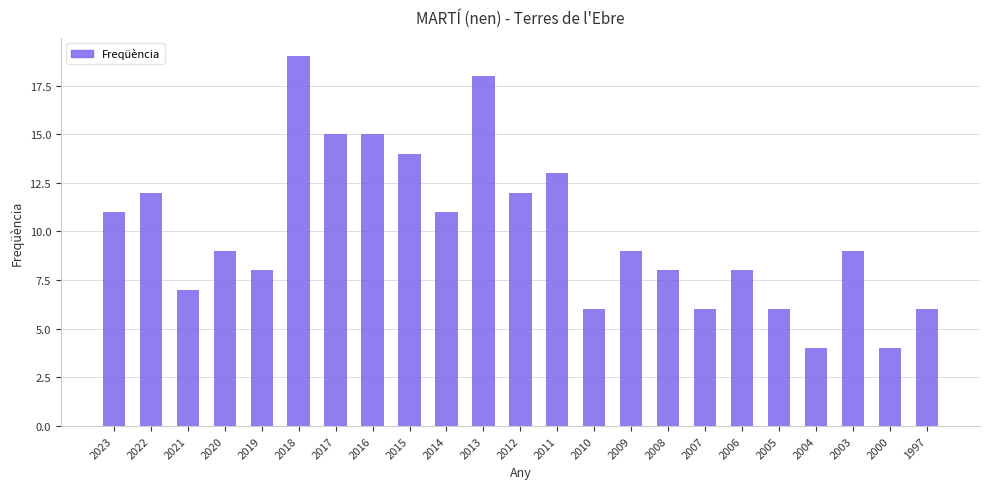

What is the value of the 3rd bar from the left?

7